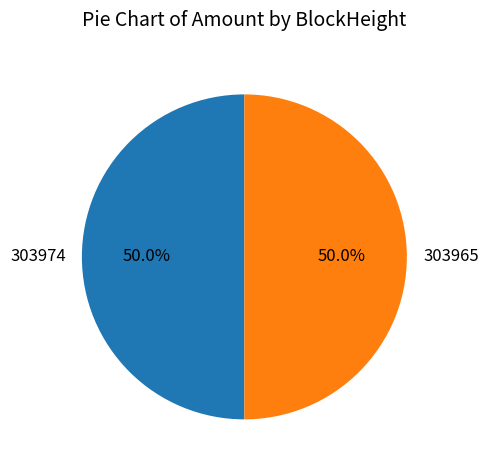

Combined, what portion of the pie is 303965 and 303974?

100.0%